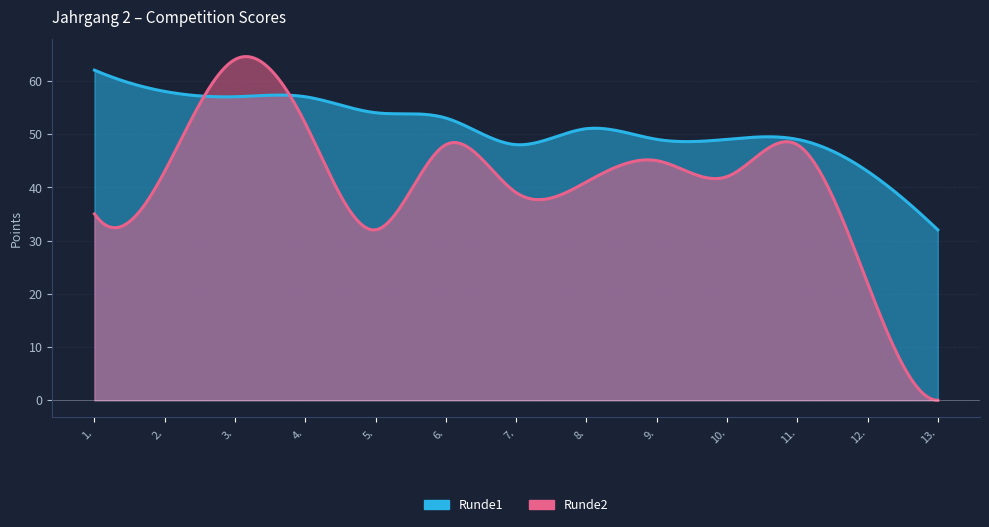

At which label is Runde2 closest to 32?

5.